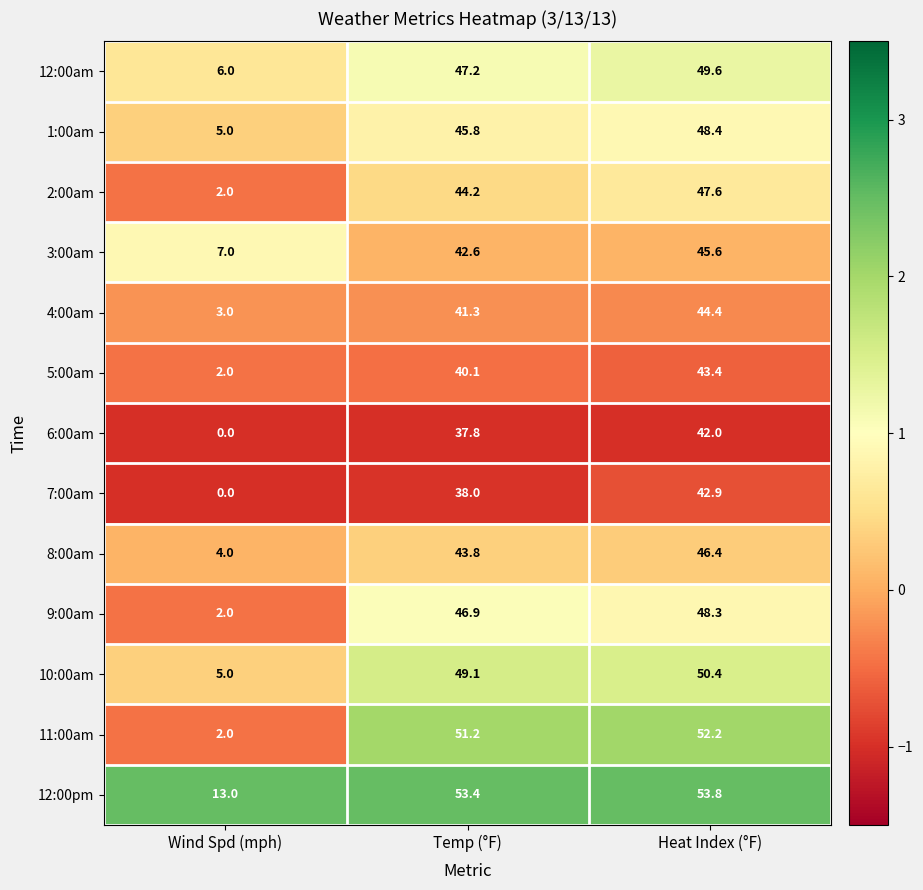

How many categories are shown in the chart?

3